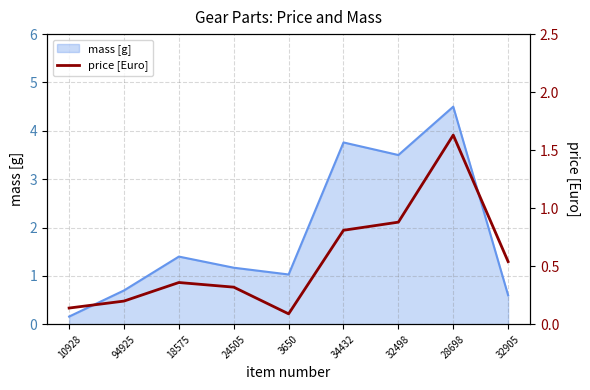

What is the label of the 3rd point from the right?

32498